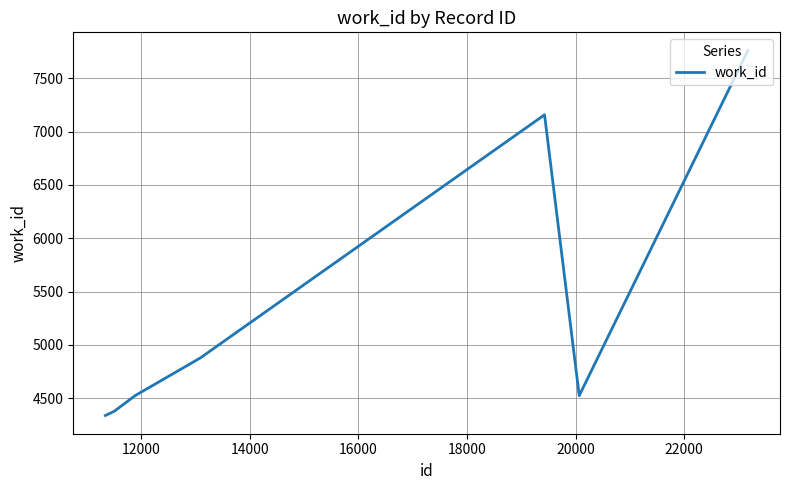

How many lines are shown in the chart?

1